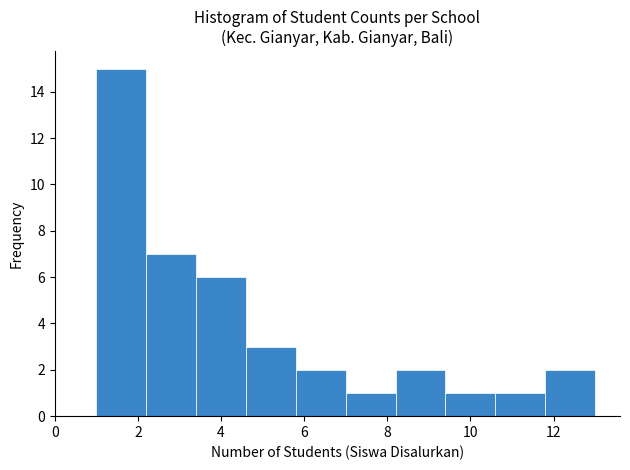

Reading left to right, list every bar in this chart as the range it spans on the x-axis followed by its height. The values are not printed on the chart, so give them approximately, as read against the axis.

1.0 to 2.2: 15
2.2 to 3.4: 7
3.4 to 4.6: 6
4.6 to 5.8: 3
5.8 to 7.0: 2
7.0 to 8.2: 1
8.2 to 9.4: 2
9.4 to 10.6: 1
10.6 to 11.8: 1
11.8 to 13.0: 2